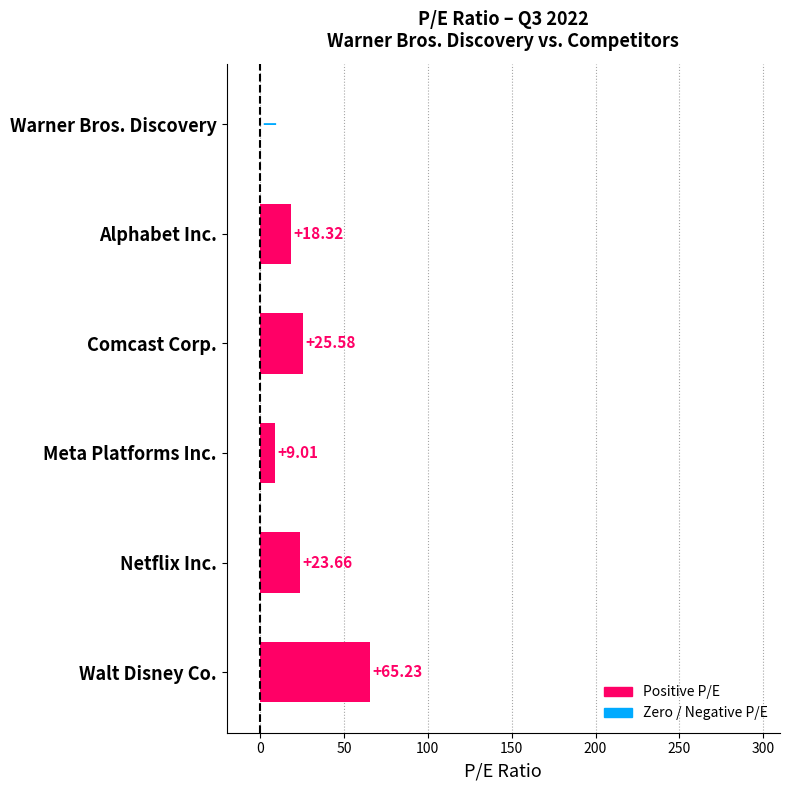

Between Walt Disney Co. and Meta Platforms Inc., which is larger?

Walt Disney Co.